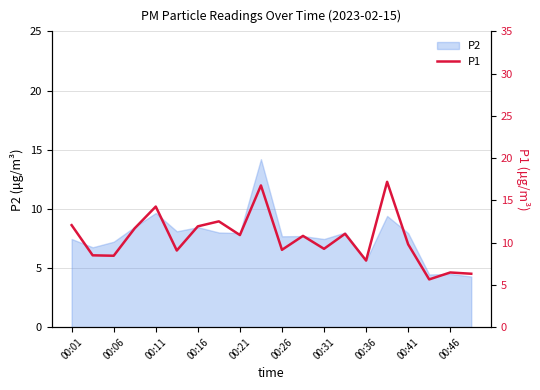

Is it true that P2 equals 12.0 at 00:41?

False